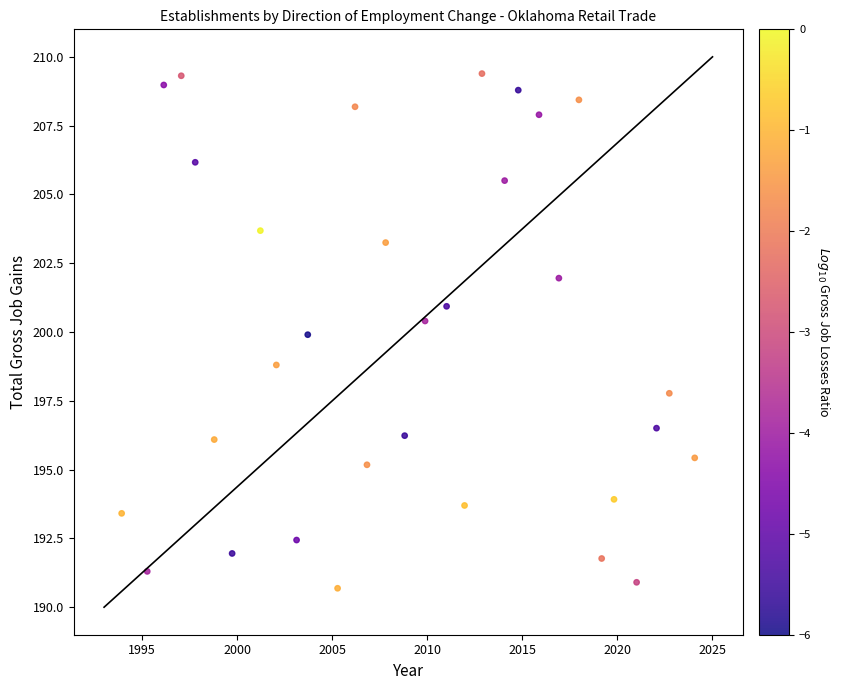

What is the range of X values (max minus min)?

30.1